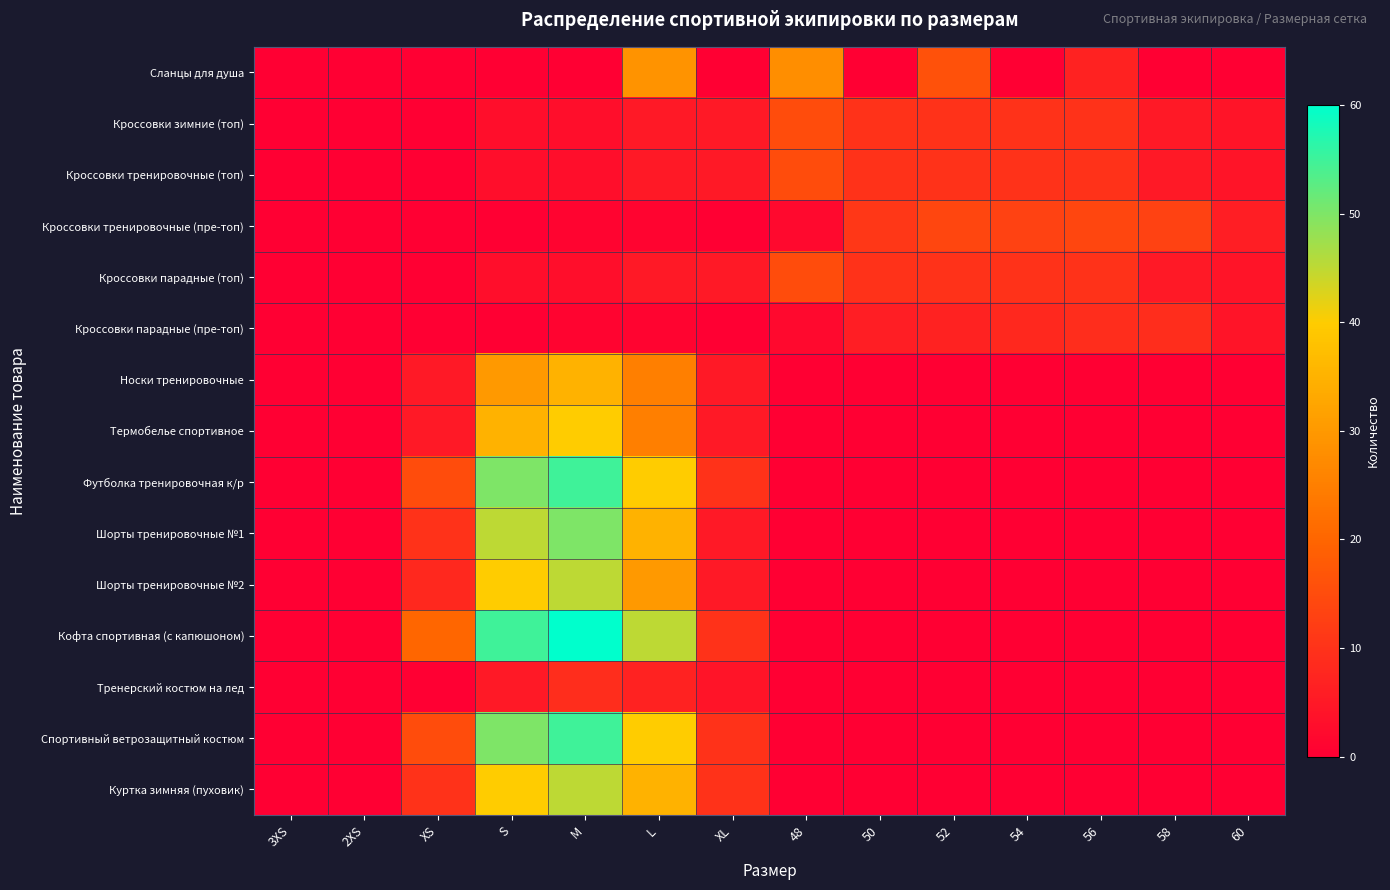

At which category is the sum across all series the highest?

M